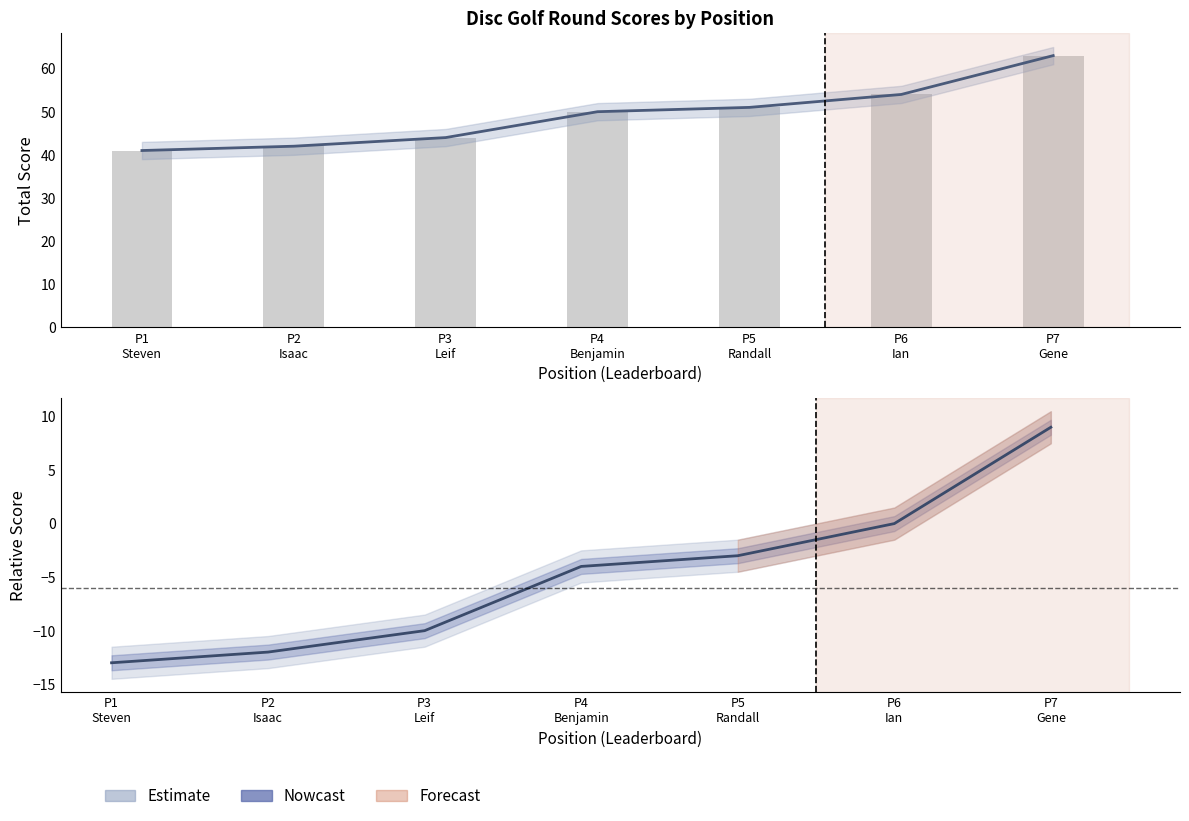

What is the total value across all series at P5
Randall?

99